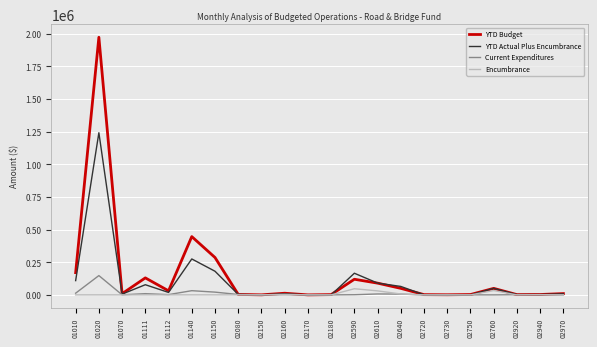

In YTD Budget, how many points are lower than both neighbors (excluding endpoints)?

6